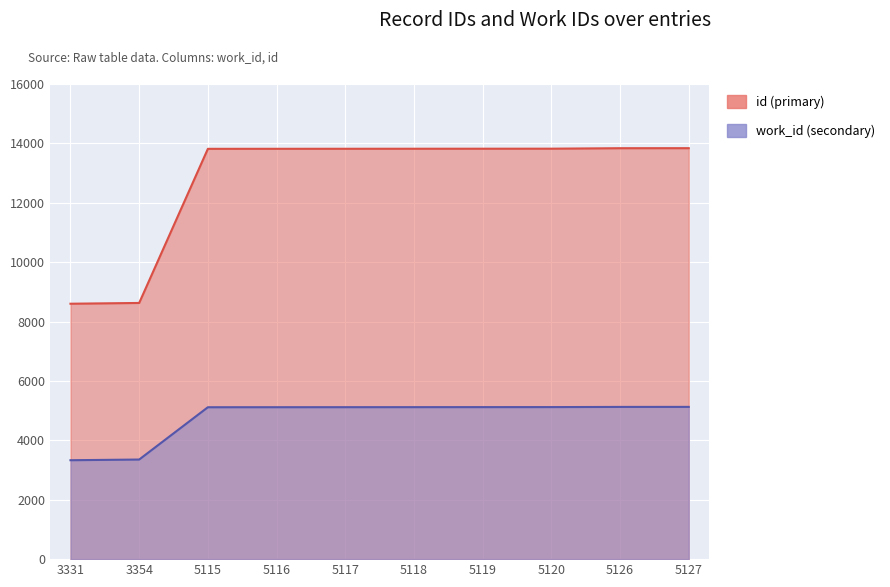

At which label does work_id (secondary) reach its peak?

5127